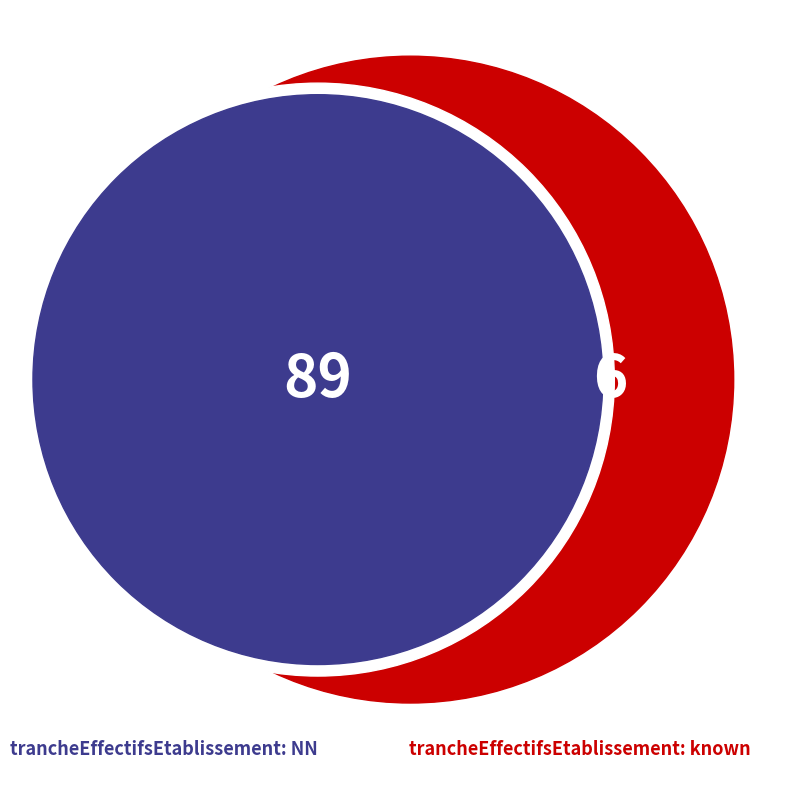

Is it true that NN is 94% of the pie?

True